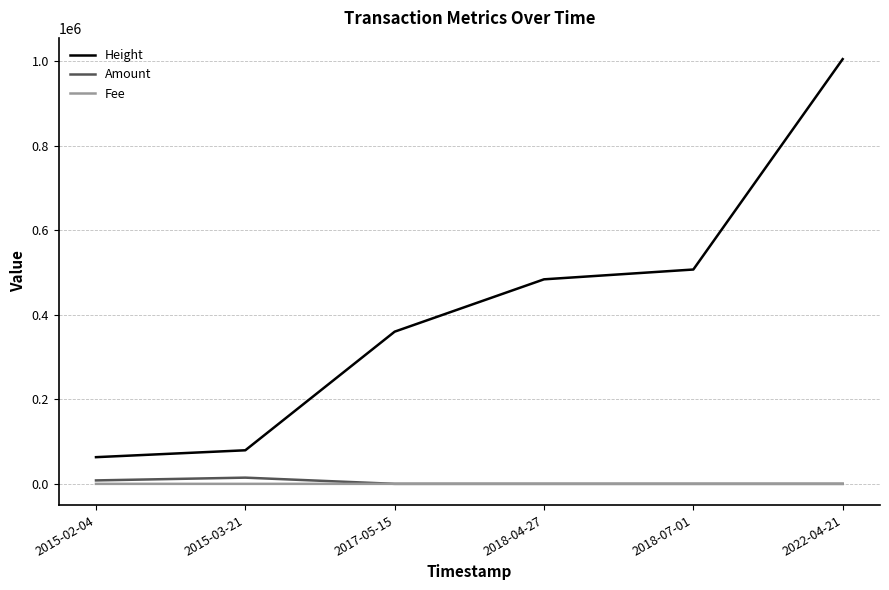

Which series has the largest range (max minus min)?

Height